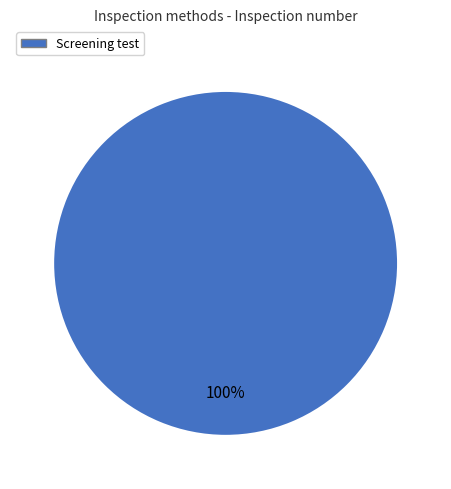

Is there a majority slice in this chart?

Yes